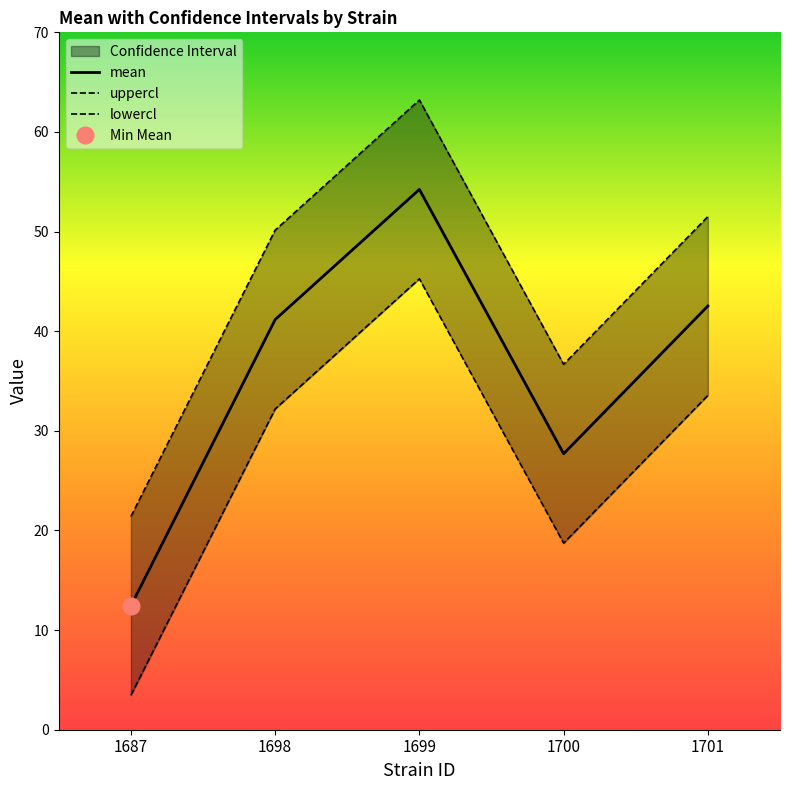

Which has a higher value, 1698 or 1700?

1698